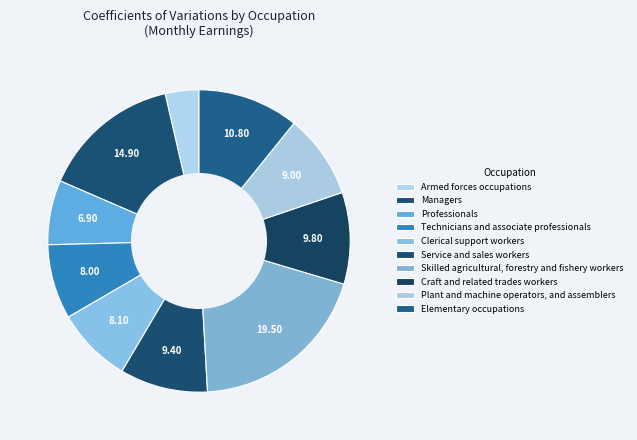

What portion of the pie excludes Armed forces occupations?

96.4%